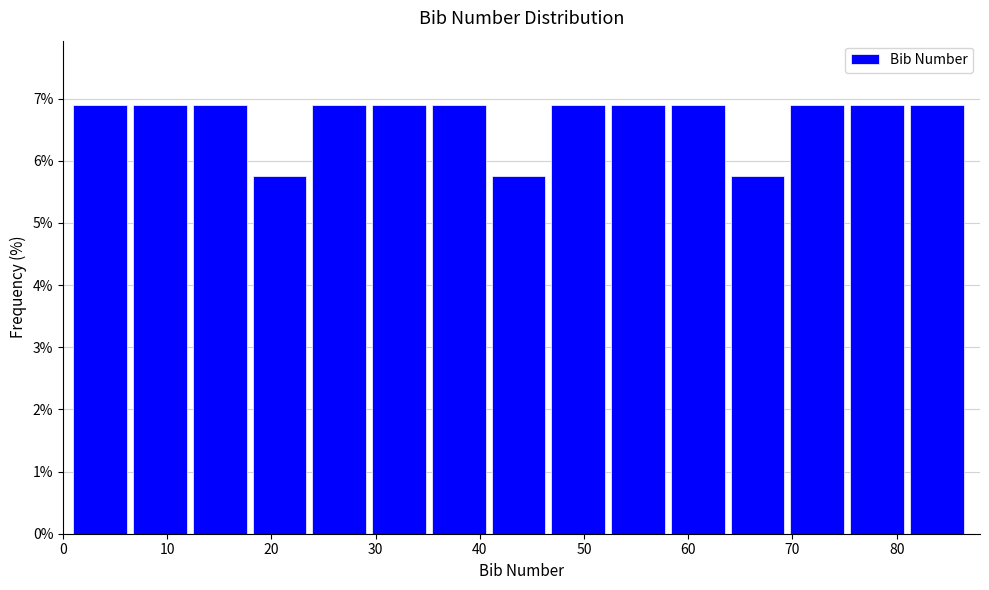

What is the height of the bar covering 30 to 35 on the x-axis? Neither the bar edges nor the heights are printed on the chart, so give them approximately, as read against the axes.

6.9